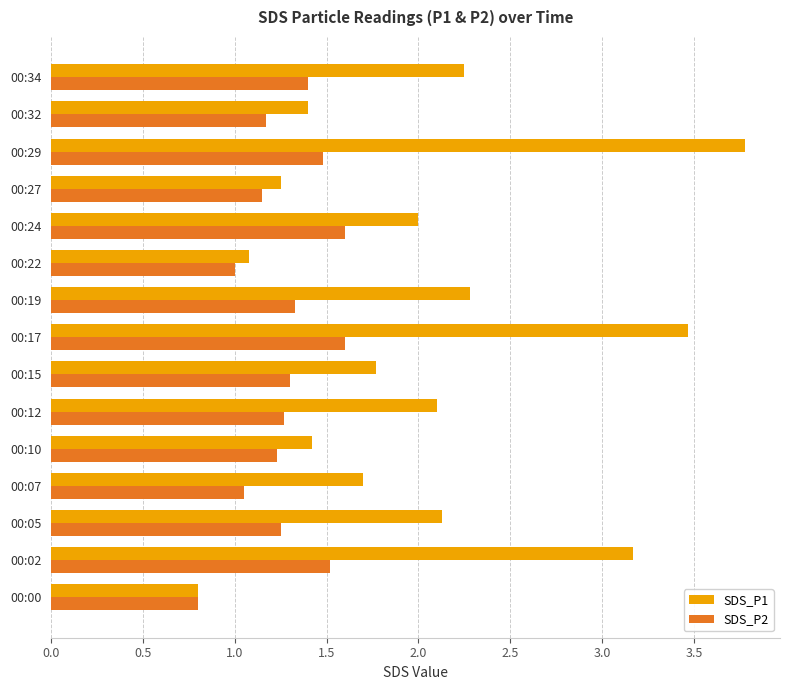

How many data points in SDS_P1 are less than 2?

7